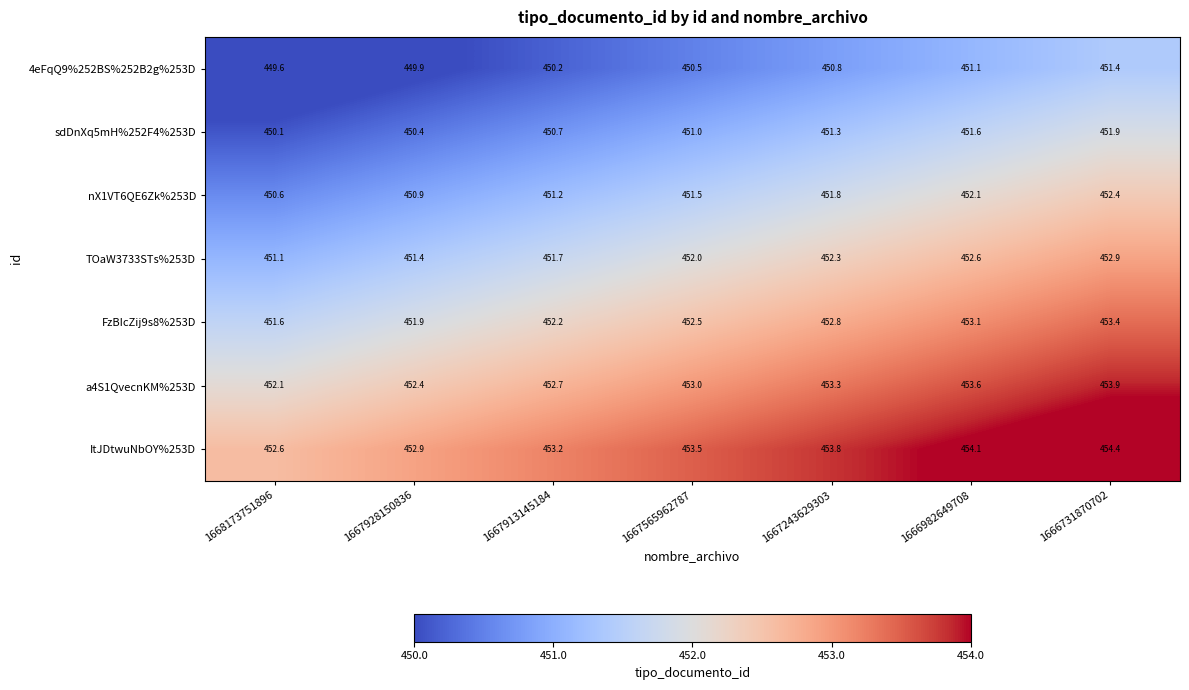

What is the difference between the highest and lowest values at 1667565962787?

3.0